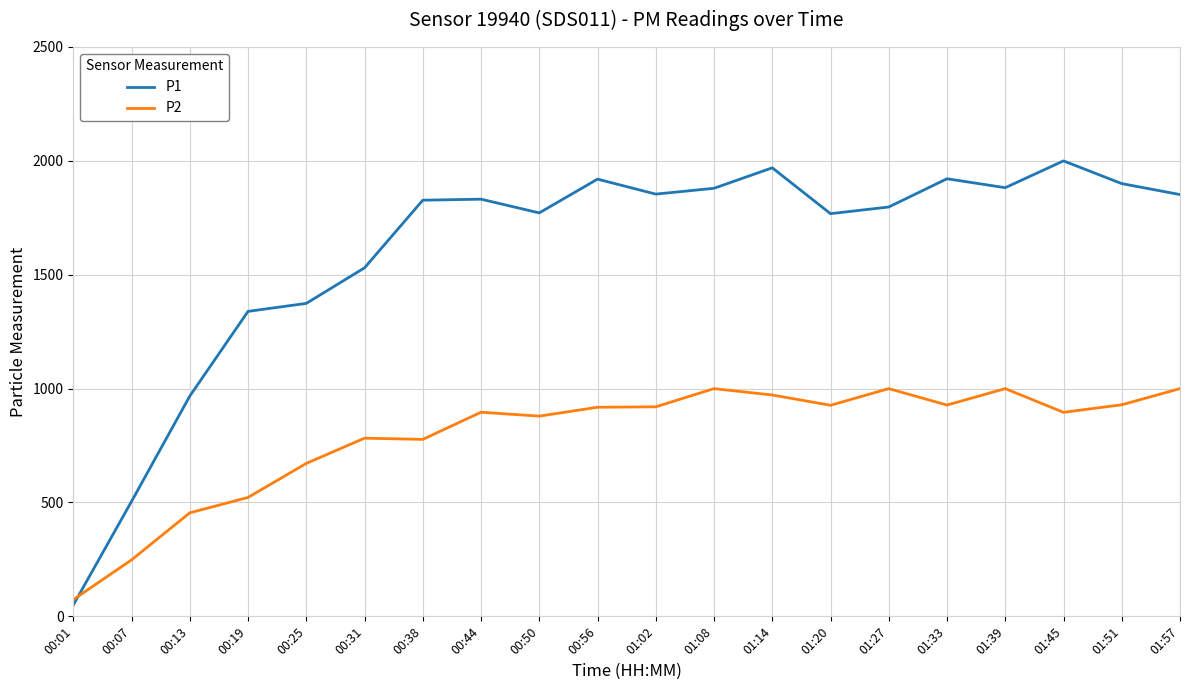

What position from the right is 01:08?

9